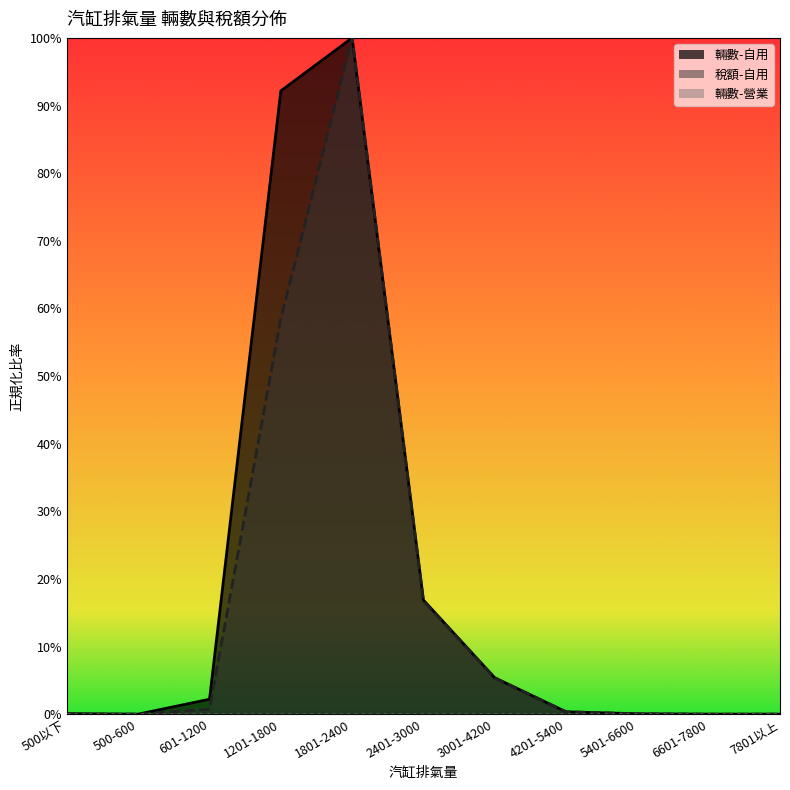

In 輛數-自用, how many points are lower than both neighbors (excluding endpoints)?

1